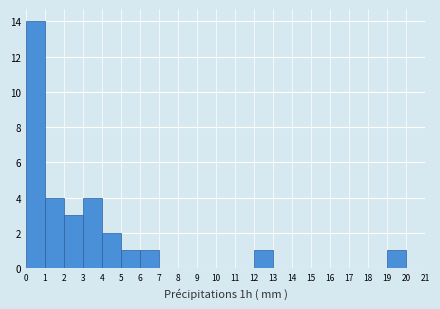

Reading left to right, list every bar in this chart as the range it spans on the x-axis followed by its height. The values are not printed on the chart, so give them approximately, as read against the axis.

0 to 1: 14
1 to 2: 4
2 to 3: 3
3 to 4: 4
4 to 5: 2
5 to 6: 1
6 to 7: 1
7 to 8: 0
8 to 9: 0
9 to 10: 0
10 to 11: 0
11 to 12: 0
12 to 13: 1
13 to 14: 0
14 to 15: 0
15 to 16: 0
16 to 17: 0
17 to 18: 0
18 to 19: 0
19 to 20: 1
20 to 21: 0